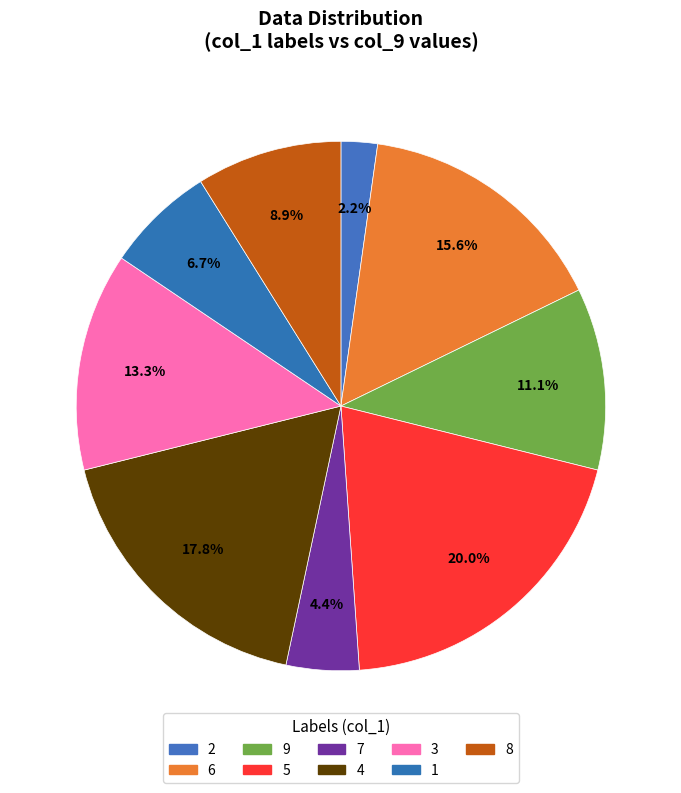

True or false: 5 accounts for 14% of the total.

False